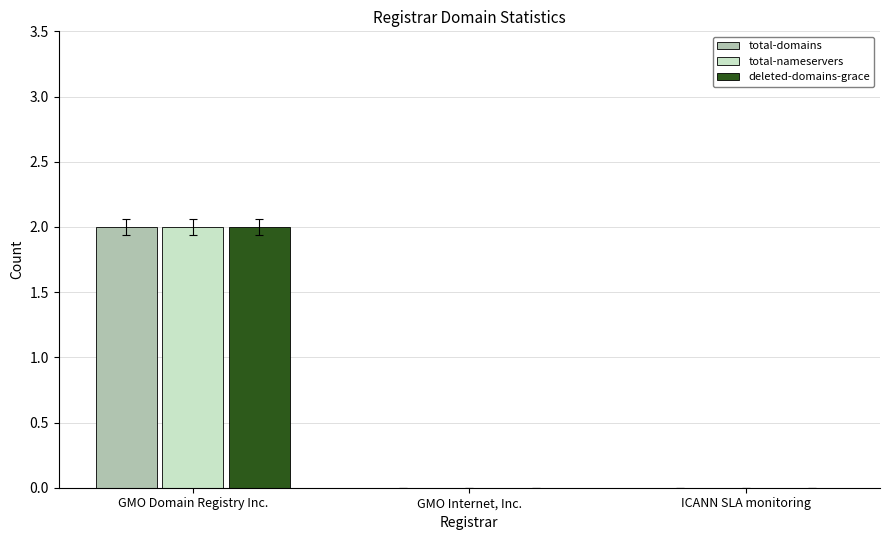

At which category is the sum across all series the highest?

GMO Domain Registry Inc.